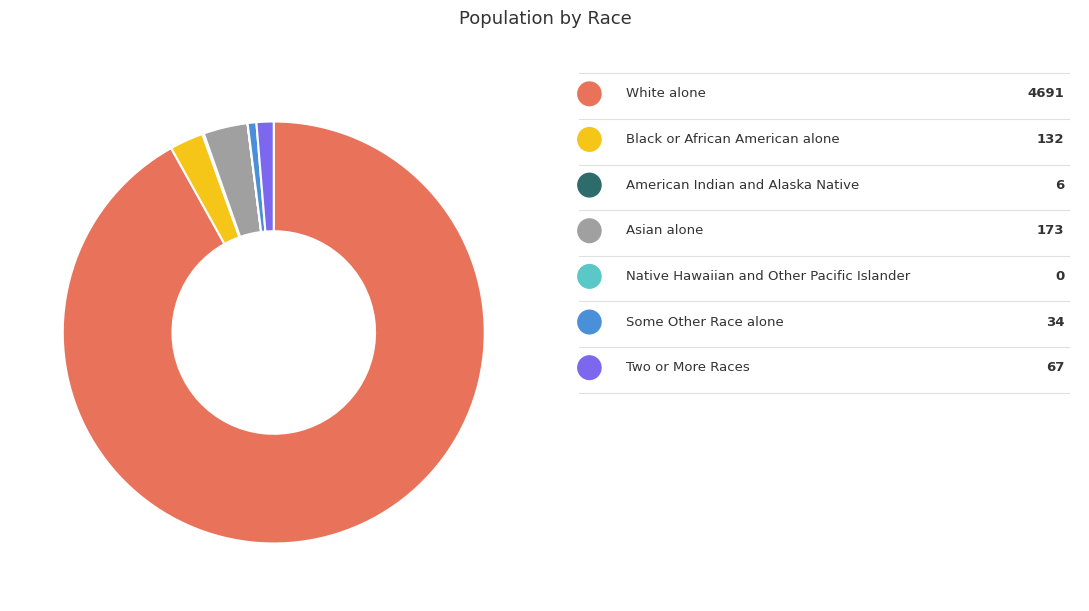

Does any single category account for the majority?

Yes